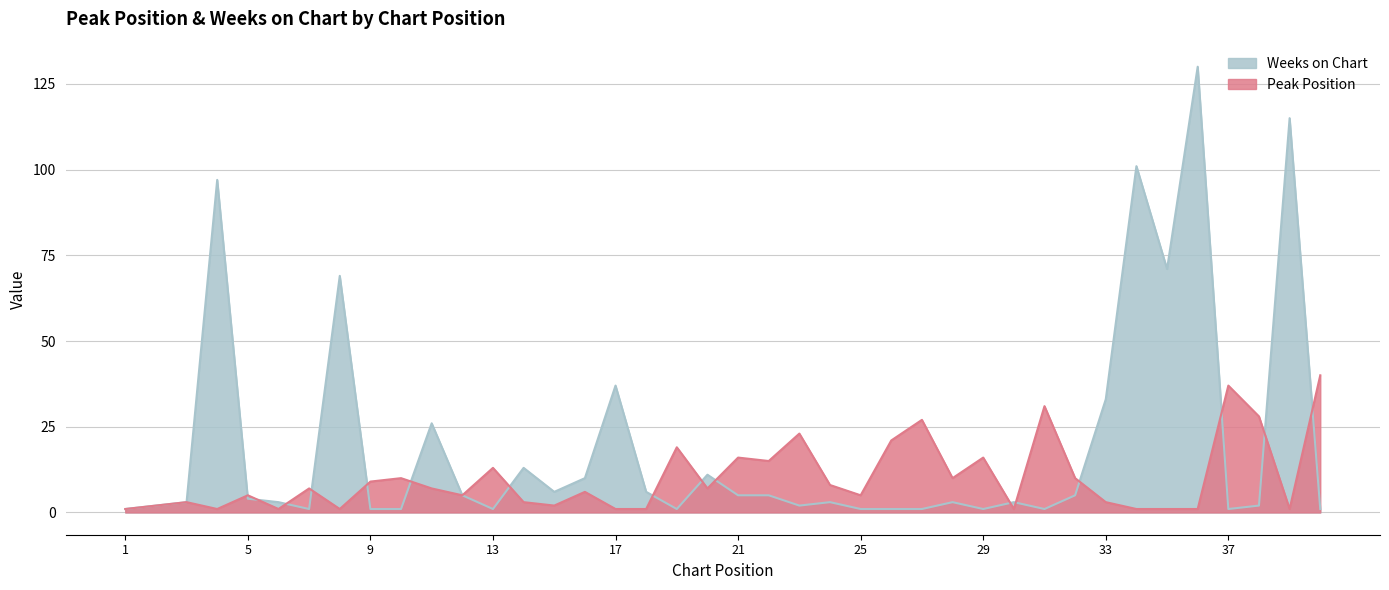

After their last crossing, which series has the higher values: Peak Position or Weeks on Chart?

Peak Position